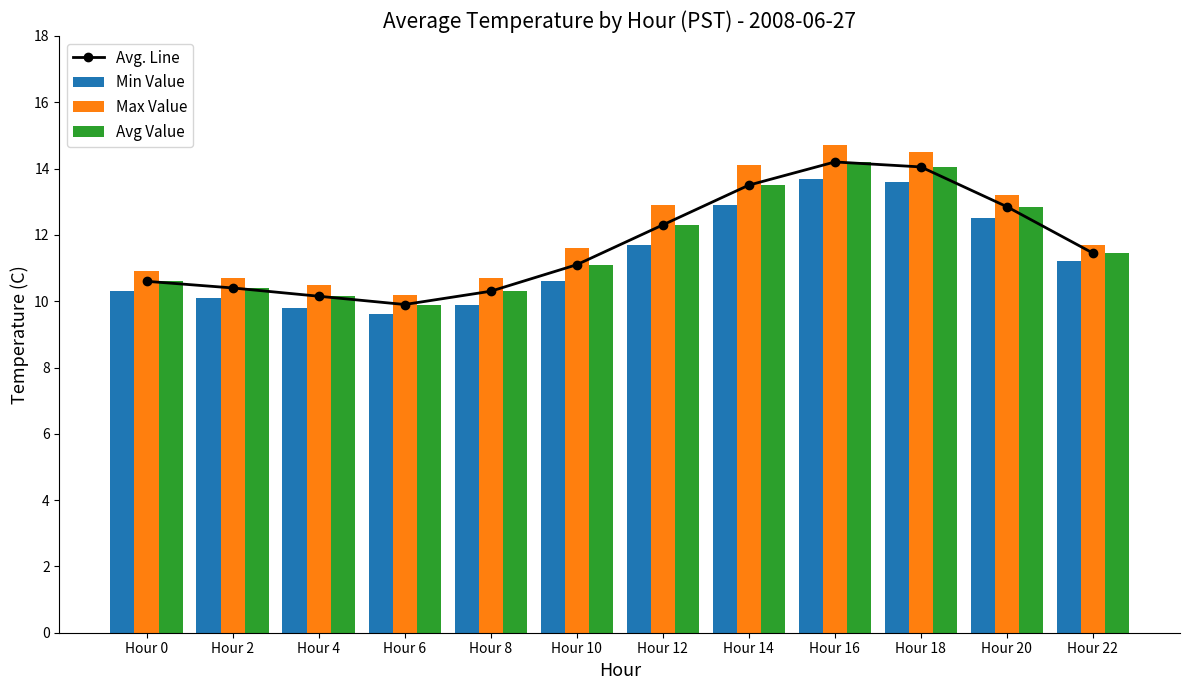

Rank the series by their maximum value, from lowest to highest.

Min Value, Avg. Line, Avg Value, Max Value